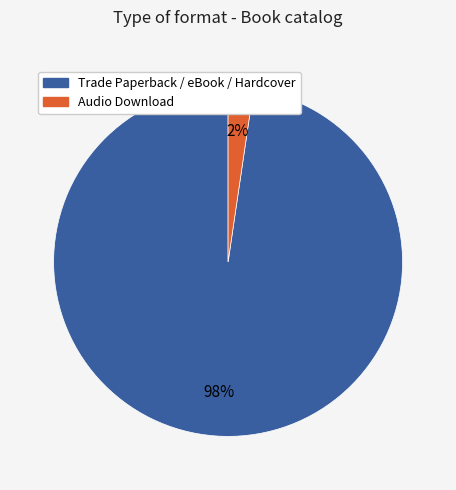

Is the sum of Trade Paperback / eBook / Hardcover and Audio Download greater than half?

Yes